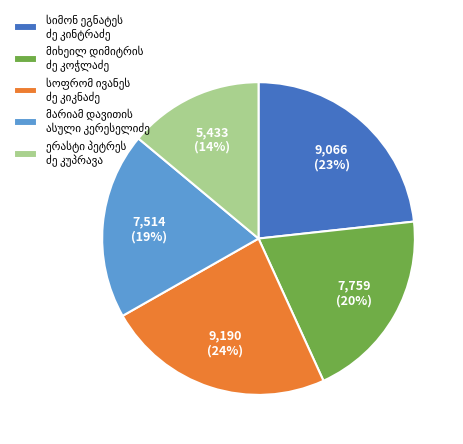

To the nearest percent, what is the difference between the largest and smallest slice percentages?

10%